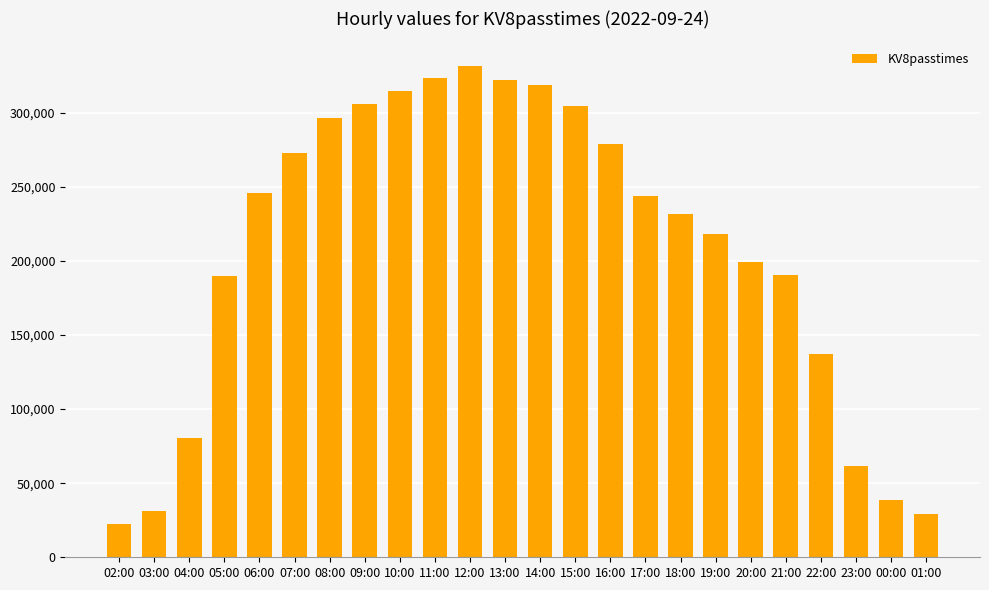

Is it true that the value at 02:00 is 22176?

True